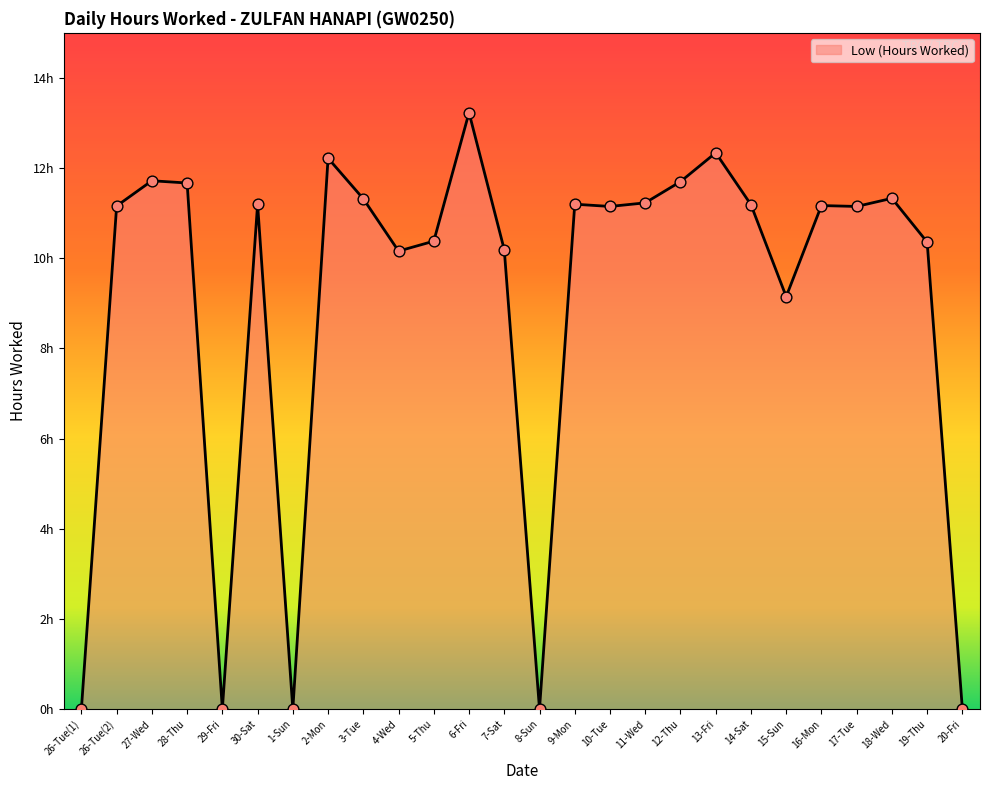

Does the chart have visible grid lines?

No